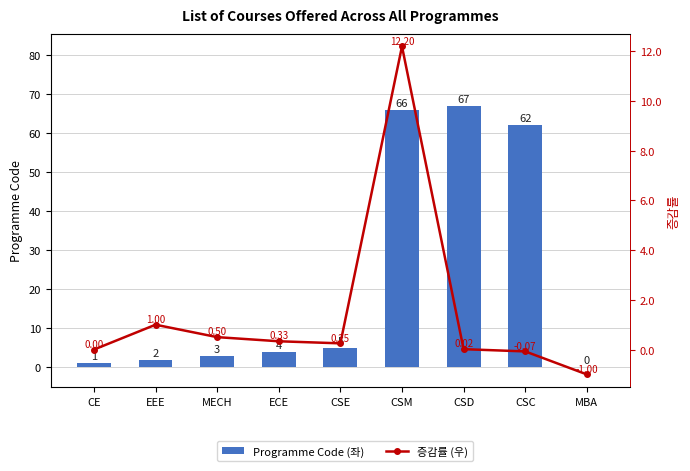

At EEE, list the series in order from largest to smallest.

Programme Code (좌), 증감률 (우)